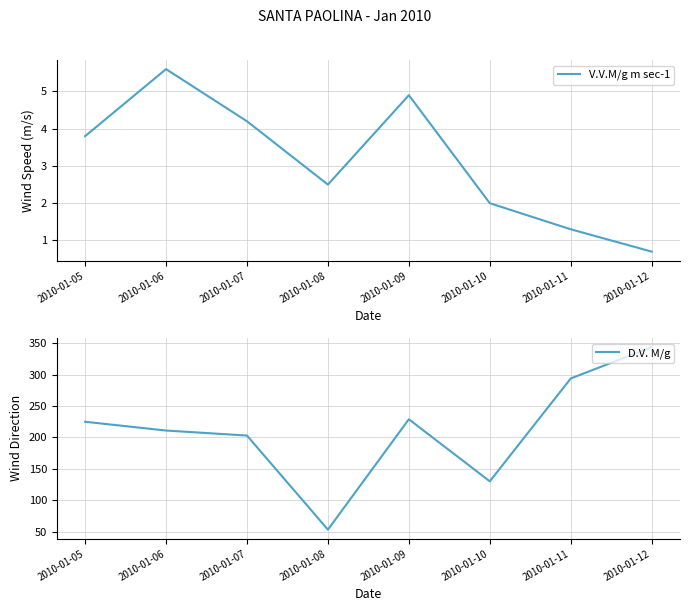

What is the maximum value shown in the chart?

344.0